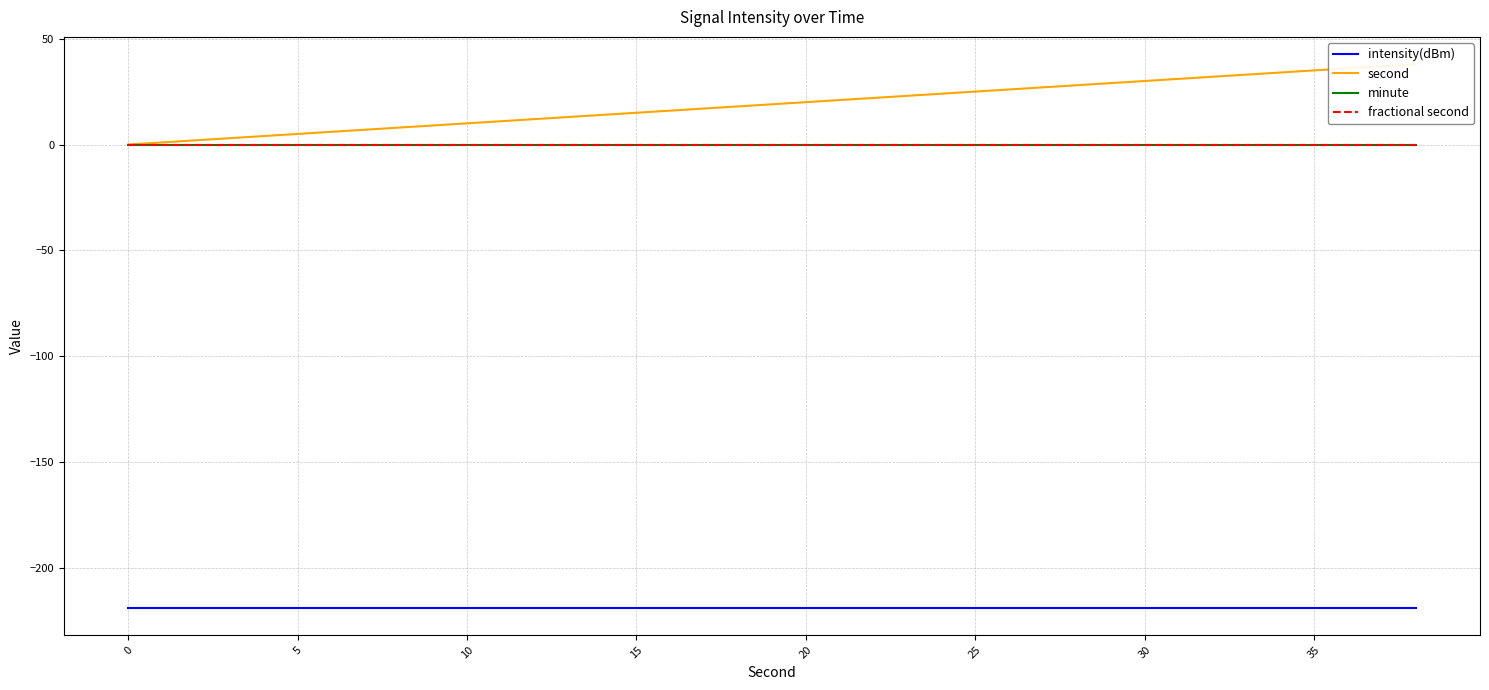

Reading right to left, list all the values displayed in this chart.

intensity(dBm): -218.8	-218.8	-218.8	-218.8	-218.8	-218.8	-218.8	-218.8	-218.8	-218.8	-218.8	-218.8	-218.8	-218.8	-218.8	-218.8	-218.8	-218.8	-218.8	-218.8
second: 38.0	36.0	34.0	32.0	30.0	28.0	26.0	24.0	22.0	20.0	18.0	16.0	14.0	12.0	10.0	8.0	6.0	4.0	2.0	0.0
minute: 0.0	0.0	0.0	0.0	0.0	0.0	0.0	0.0	0.0	0.0	0.0	0.0	0.0	0.0	0.0	0.0	0.0	0.0	0.0	0.0
fractional second: 0.0	0.0	0.0	0.0	0.0	0.0	0.0	0.0	0.0	0.0	0.0	0.0	0.0	0.0	0.0	0.0	0.0	0.0	0.0	0.0